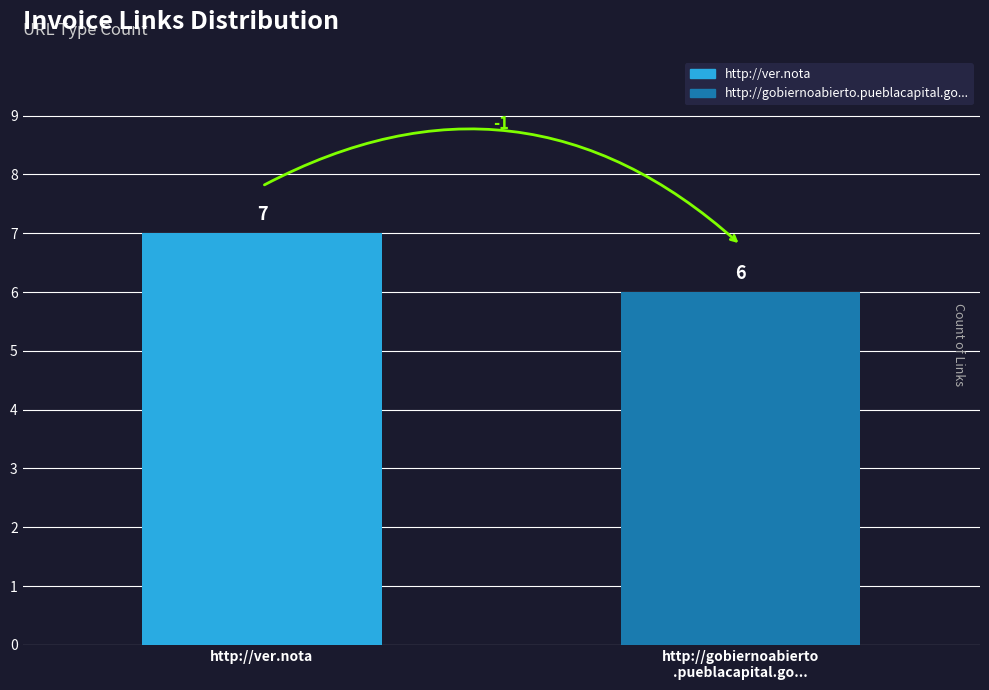

Reading right to left, what are all the values shown in this chart?

http://gobiernoabierto
.pueblacapital.go...=6	http://ver.nota=7